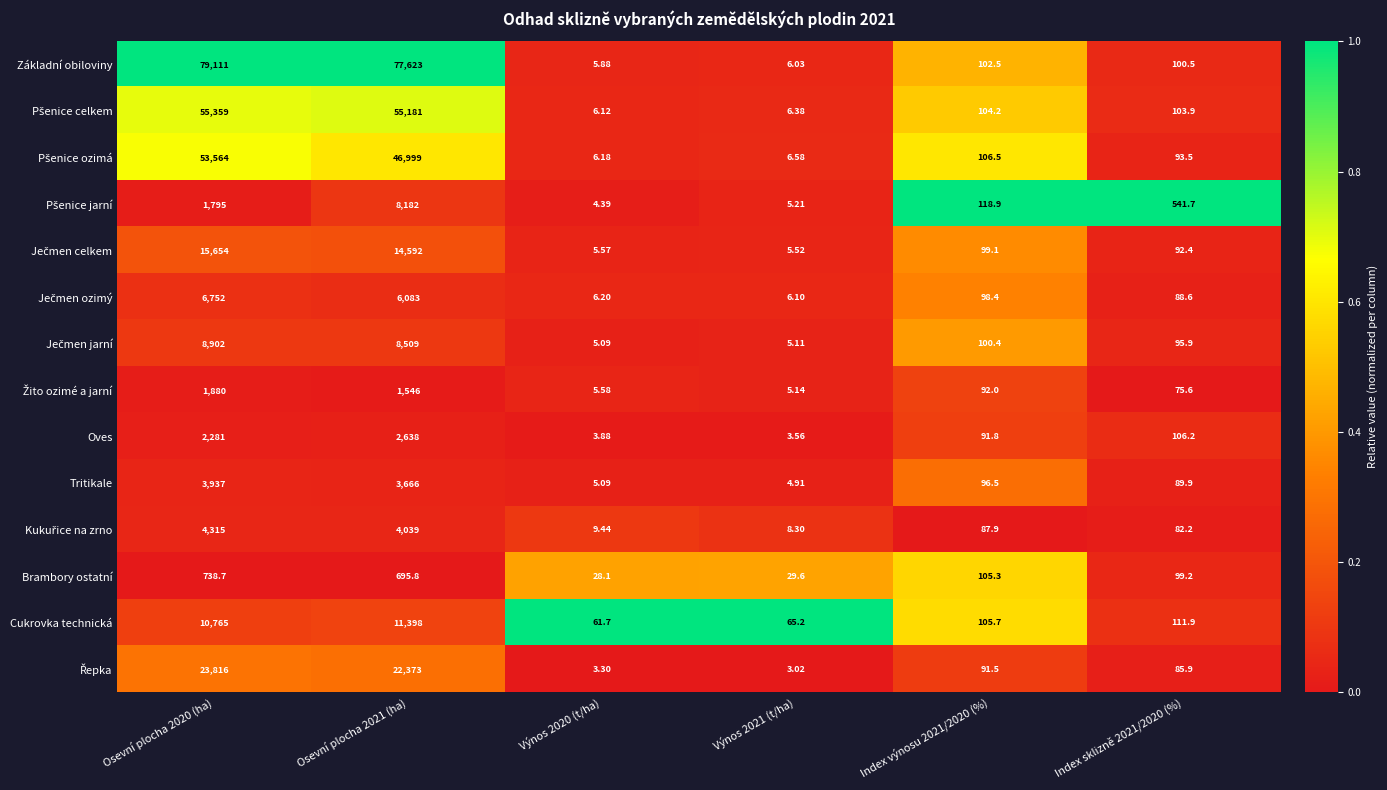

What is the spread (max minus min) of values at Index sklizně 2021/2020 (%)?

466.1